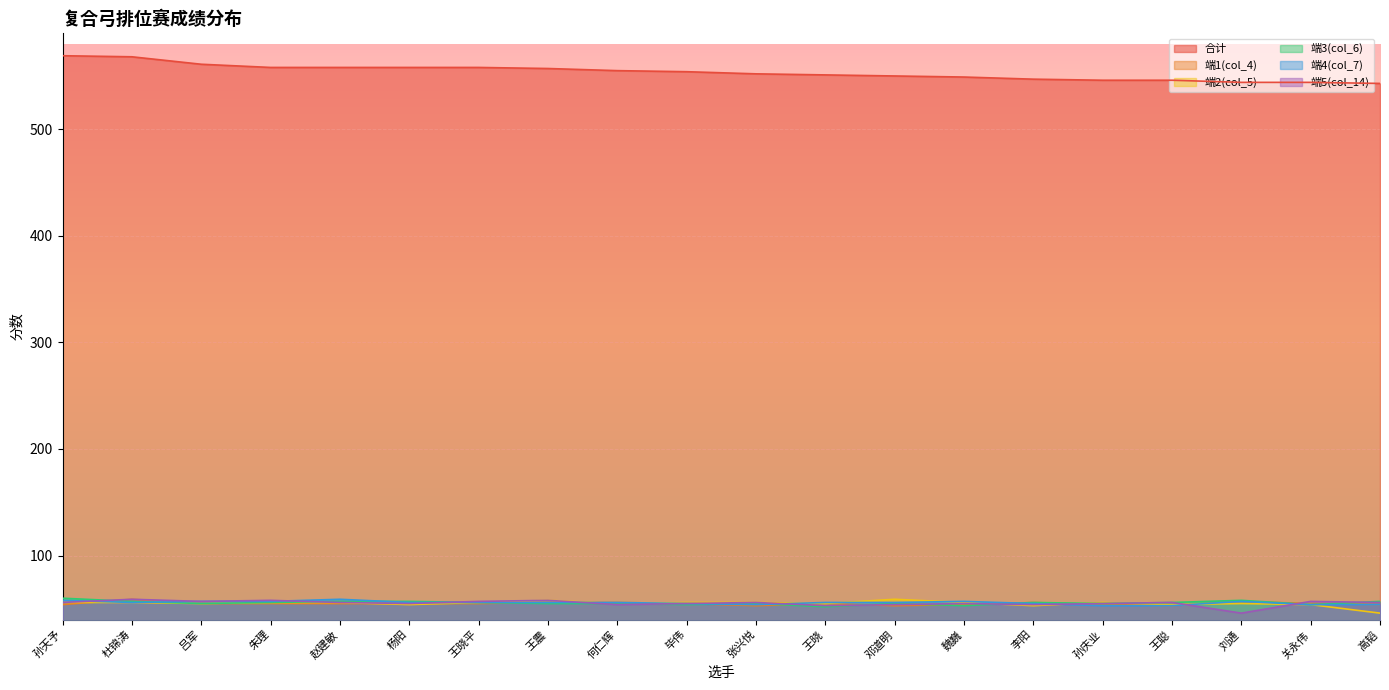

The value of 合计 at 朱理 is 558. True or false?

True